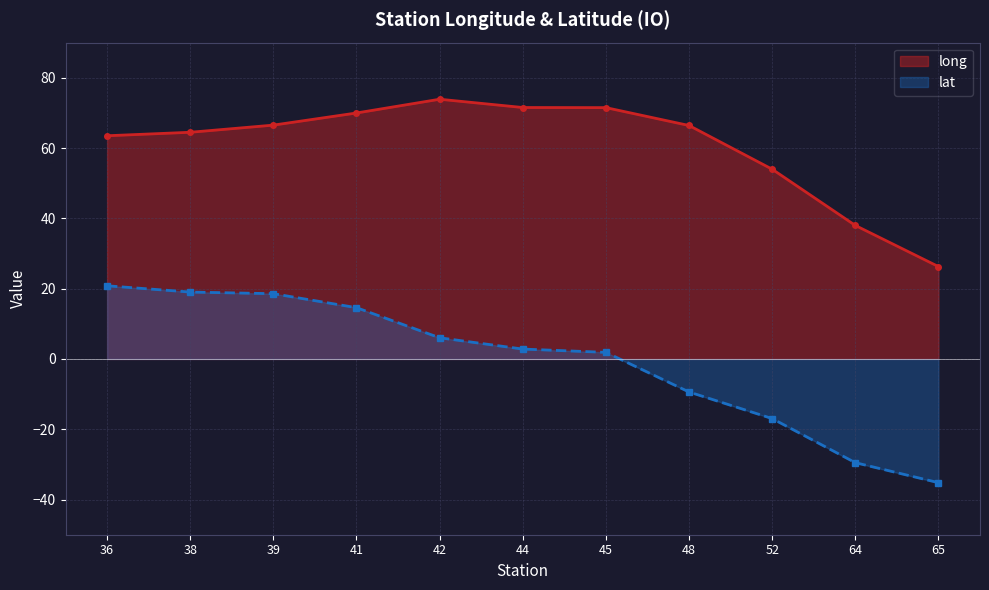

Rank the series by their average value, from highest to lowest.

long, lat